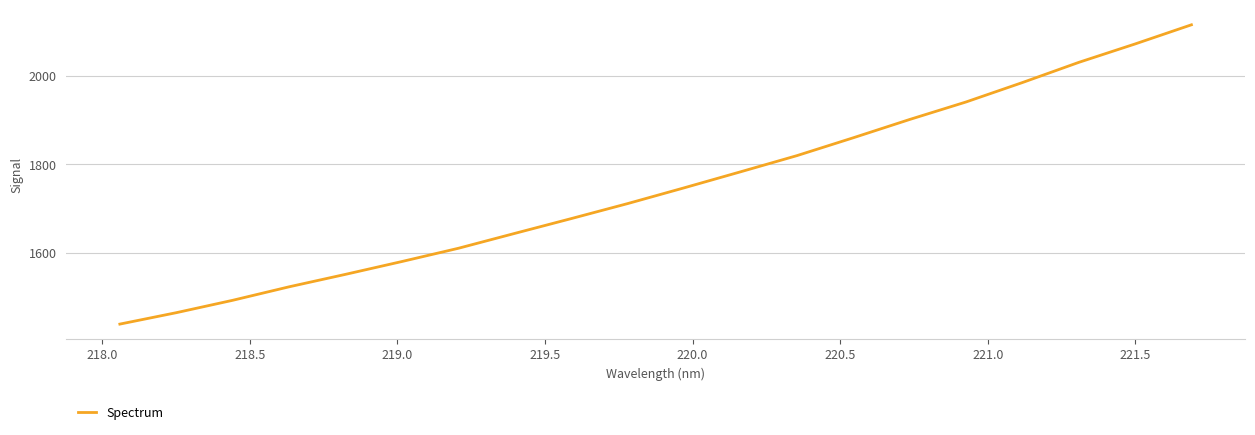

What is the maximum value shown in the chart?

2114.5